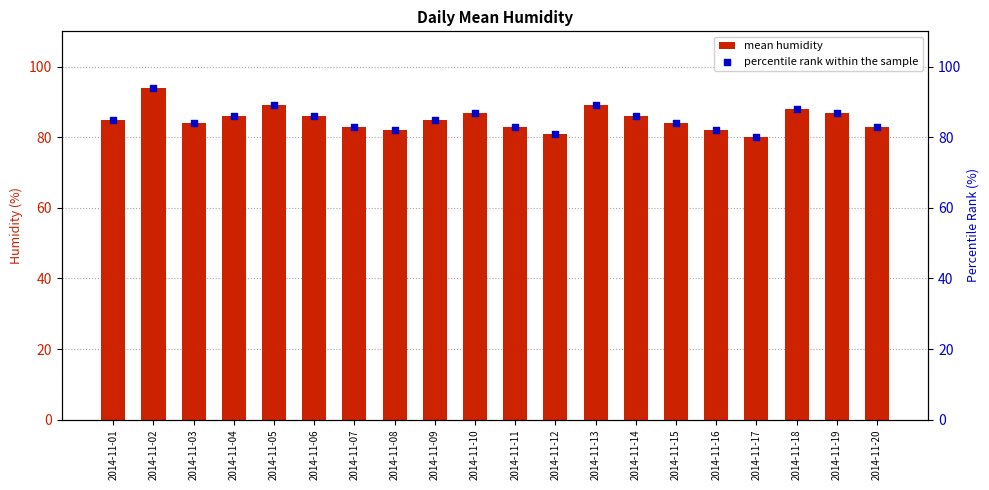

What are all the series names shown in the legend?

mean humidity, percentile rank within the sample